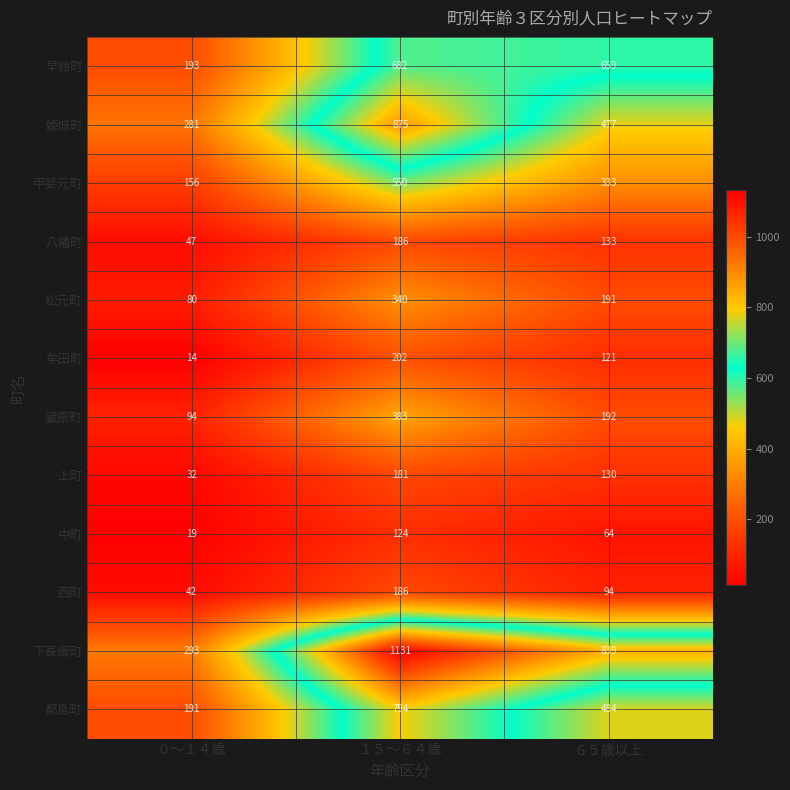

Where does the 八幡町 series first go above 133?

１５～６４歳